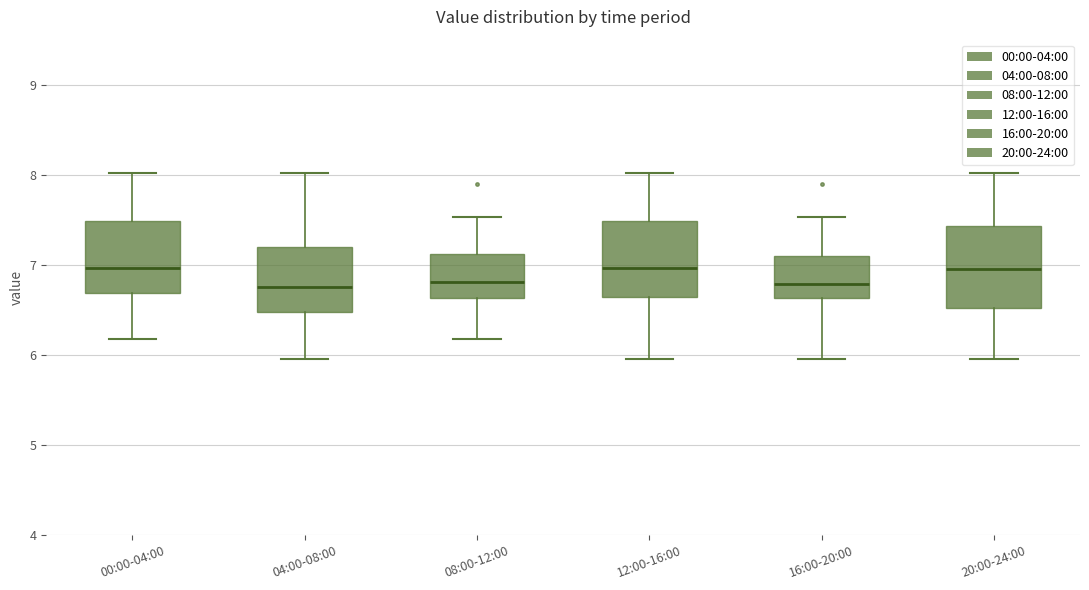

Reading left to right, read every box against the y-axis: the position of its median line, the range the box covers, and the ends of its whiskers. The values are not printed on the chart, so give them approximately, as read against the axis.

00:00-04:00: median 7.0, box 6.7 to 7.5, whiskers 6.2 to 8.0
04:00-08:00: median 6.8, box 6.5 to 7.2, whiskers 6.0 to 8.0
08:00-12:00: median 6.8, box 6.6 to 7.1, whiskers 6.2 to 7.5
12:00-16:00: median 7.0, box 6.6 to 7.5, whiskers 6.0 to 8.0
16:00-20:00: median 6.8, box 6.6 to 7.1, whiskers 6.0 to 7.5
20:00-24:00: median 7.0, box 6.5 to 7.4, whiskers 6.0 to 8.0